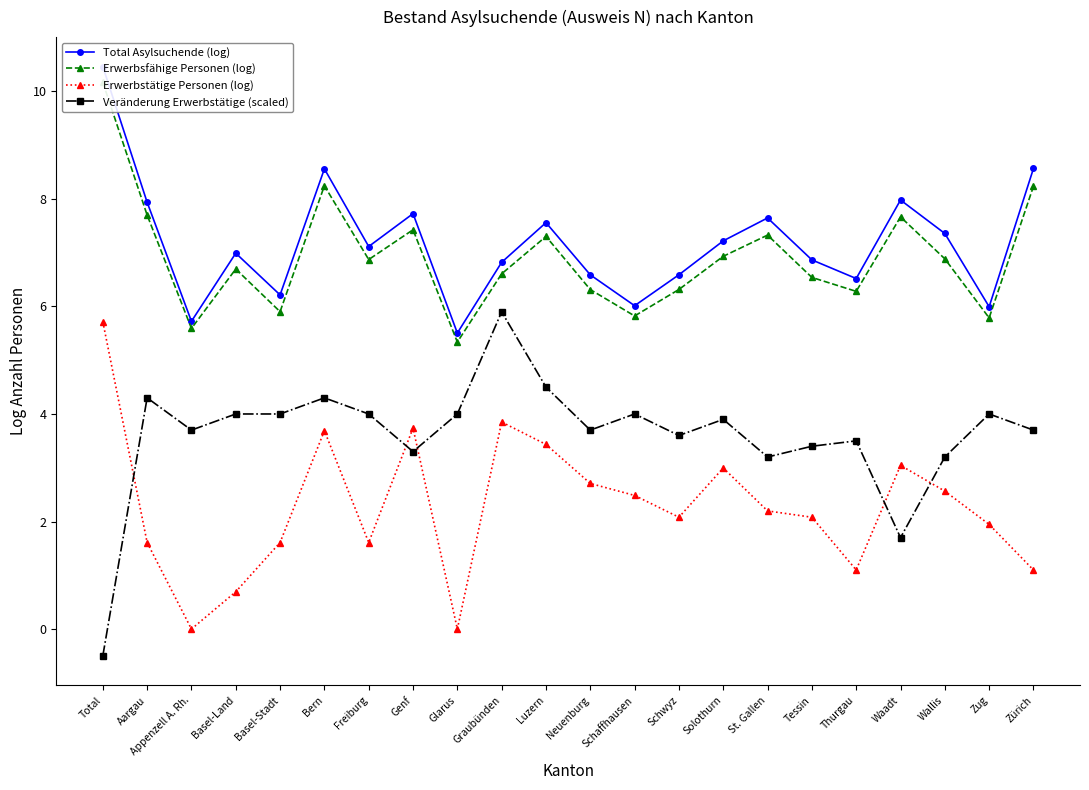

Between Bern and Thurgau, which series saw the biggest shift?

Erwerbstätige Personen (log)